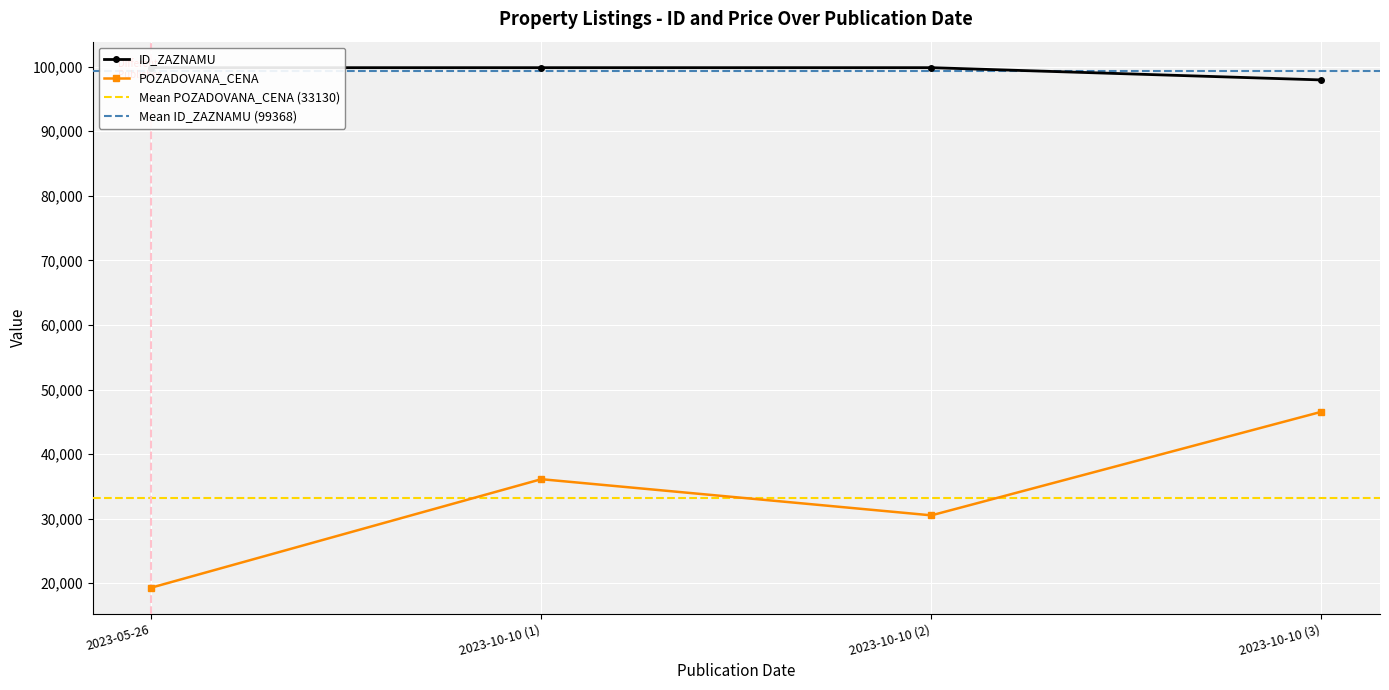

In ID_ZAZNAMU, how many points are higher than both neighbors (excluding endpoints)?

1